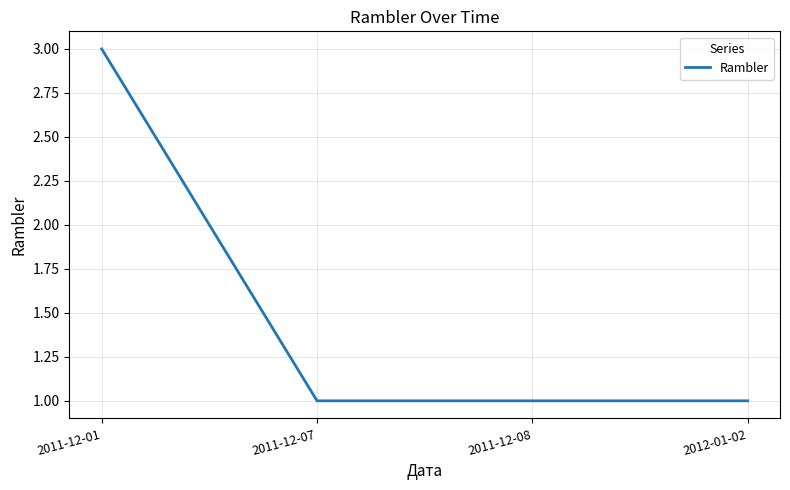

Approximately how many times larger is the value at 2011-12-07 compared to 2011-12-08?

1.0